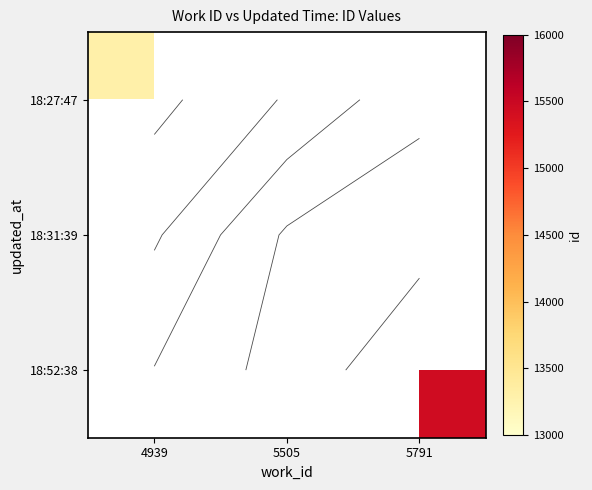

At which label does 18:27:47 reach its peak?

4939